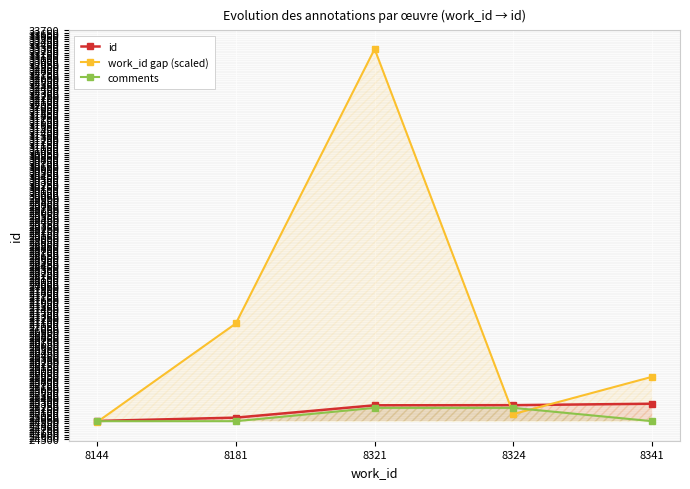

True or false: id and comments cross at least once.

False